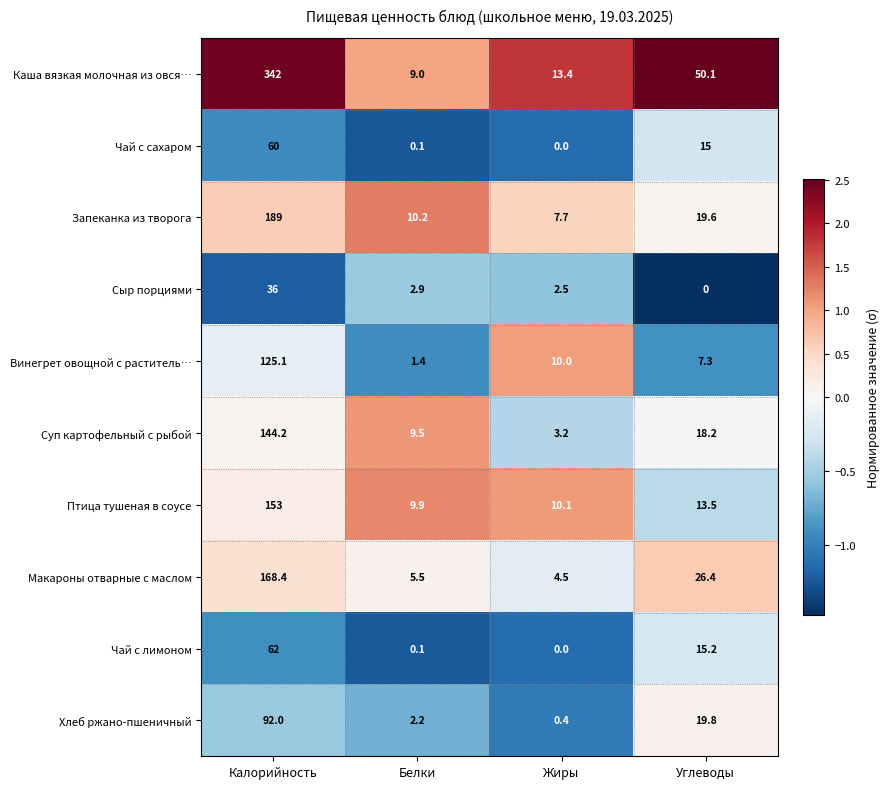

Rank the categories by Запеканка из творога value from highest to lowest.

Калорийность, Углеводы, Белки, Жиры